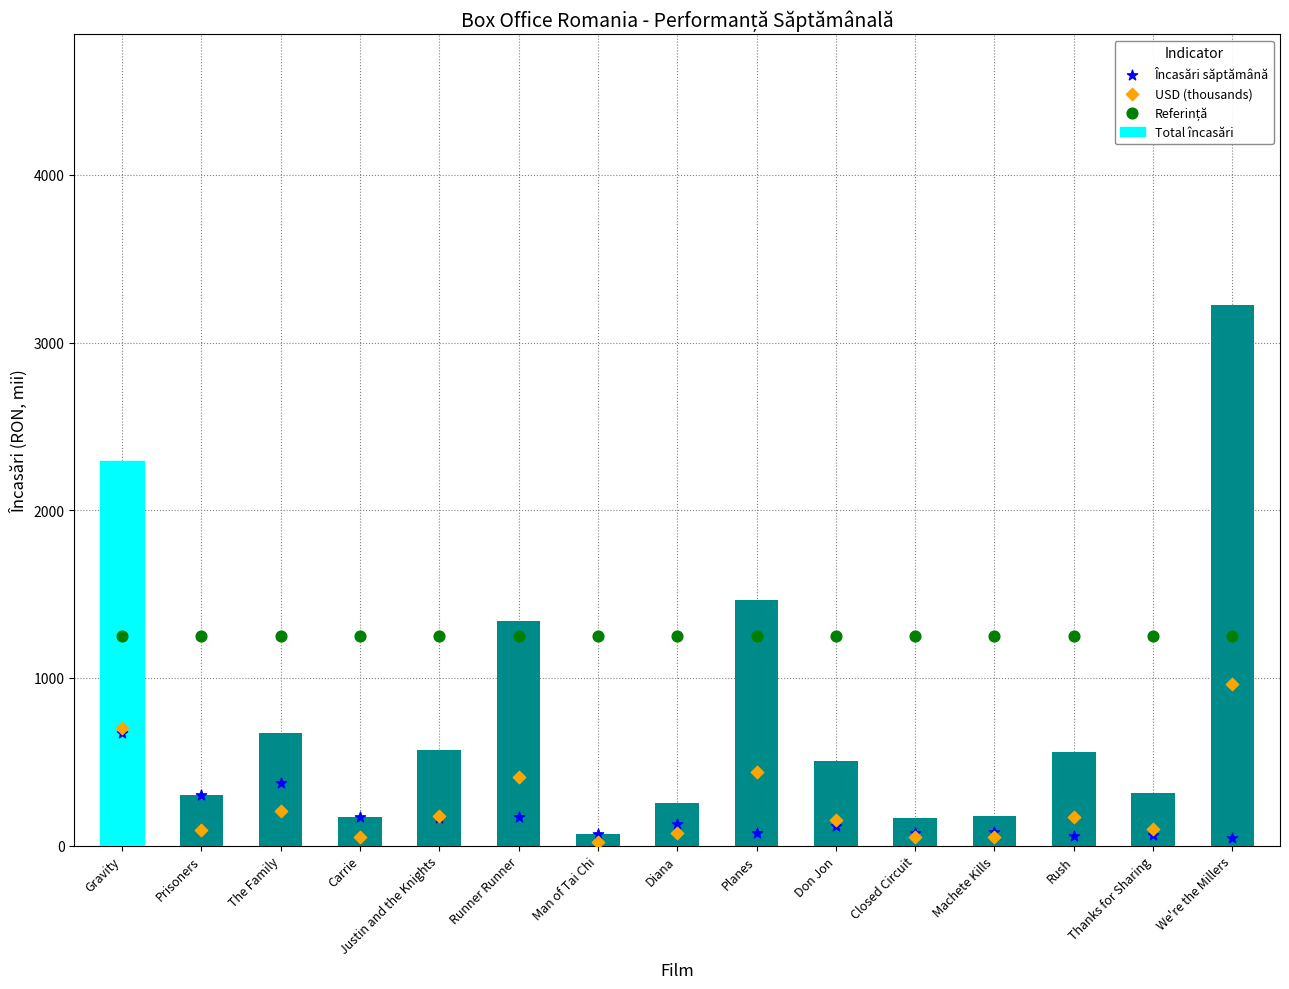

Which series reaches the minimum Y coordinate?

USD (thousands)